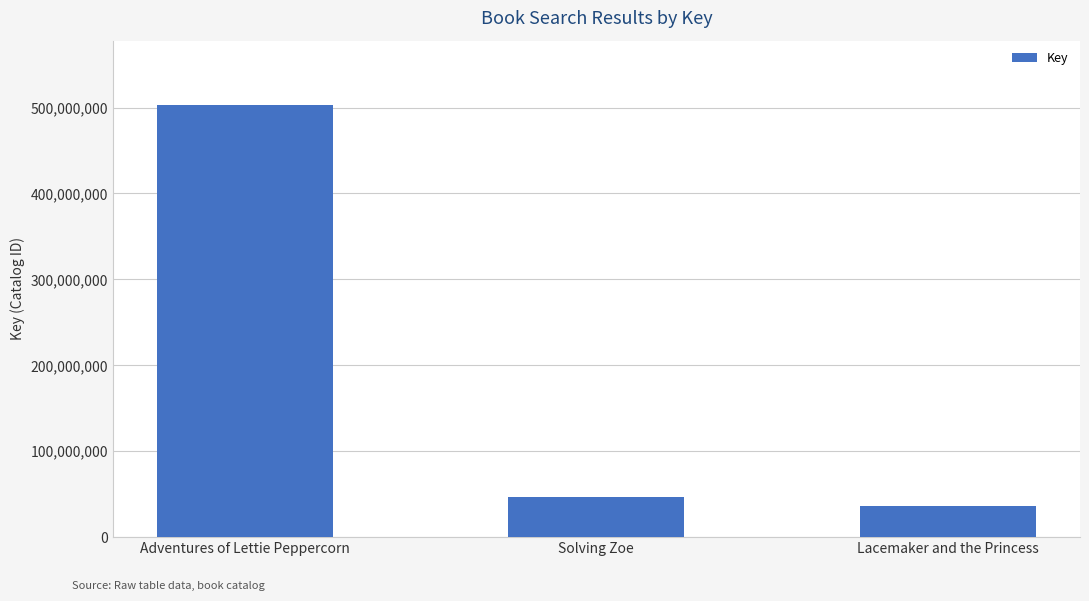

How many data points does each series have?

3